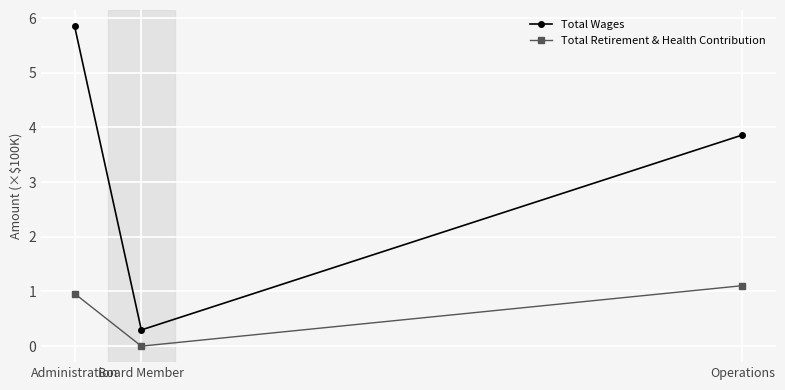

Reading left to right, extract all data points from this chart.

Total Wages: Administration=5.9	Board Member=0.3	Operations=3.9
Total Retirement & Health Contribution: Administration=1.0	Board Member=0.0	Operations=1.1